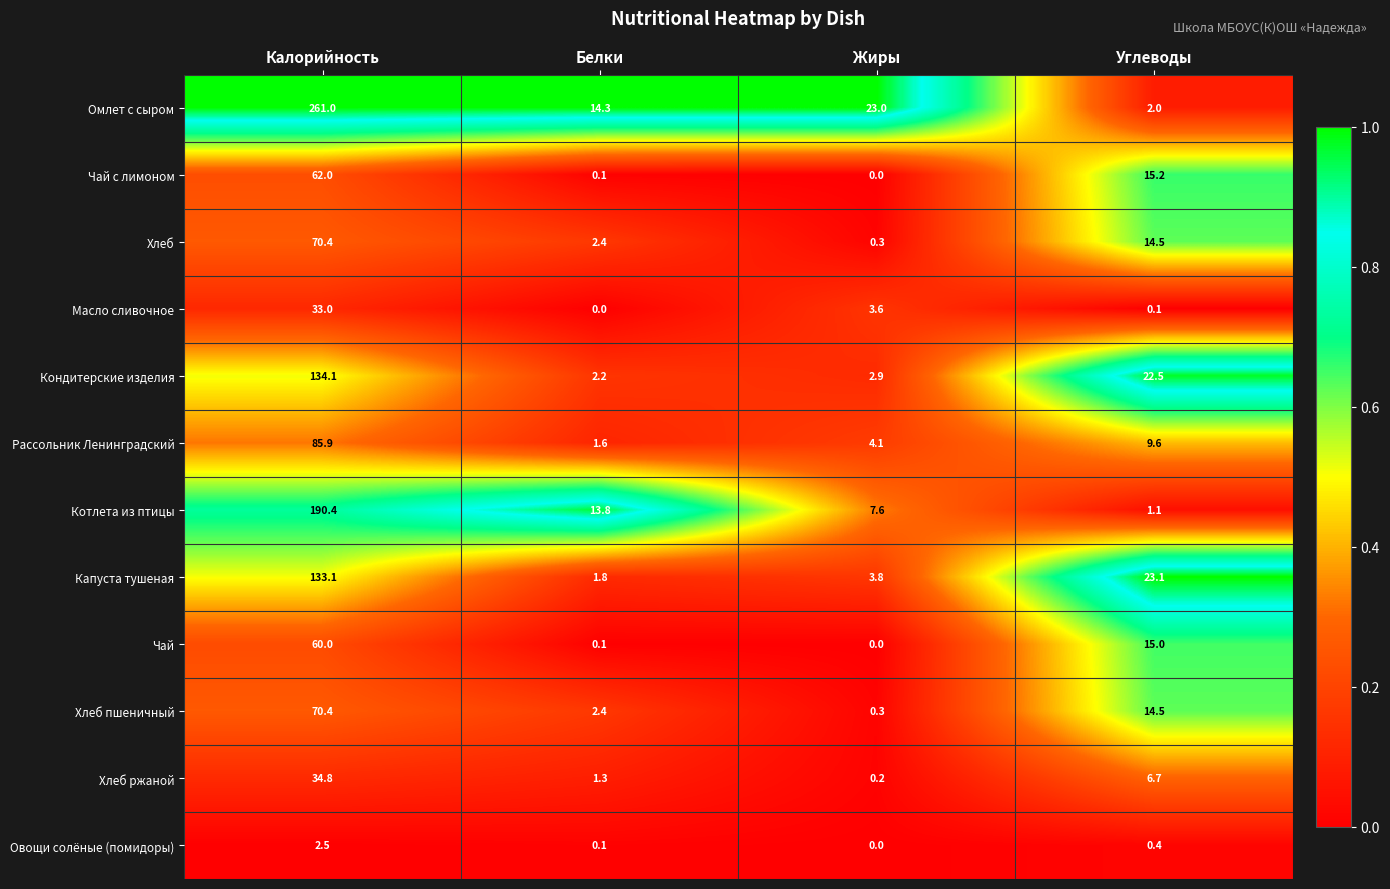

Is it true that Котлета из птицы equals 0.5 at Углеводы?

False